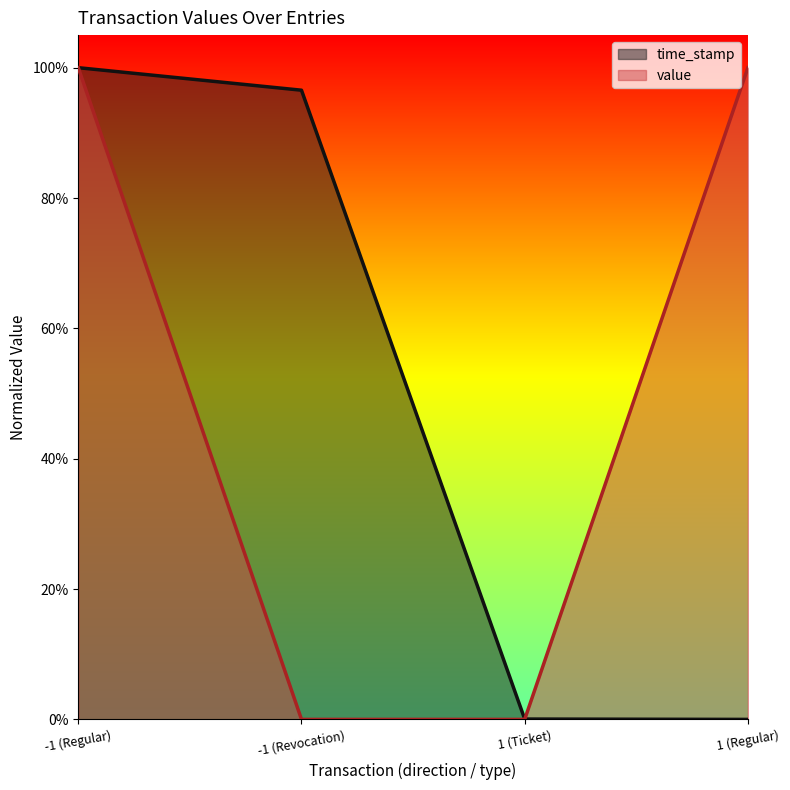

True or false: value has more than 0 points higher than both neighbors.

False